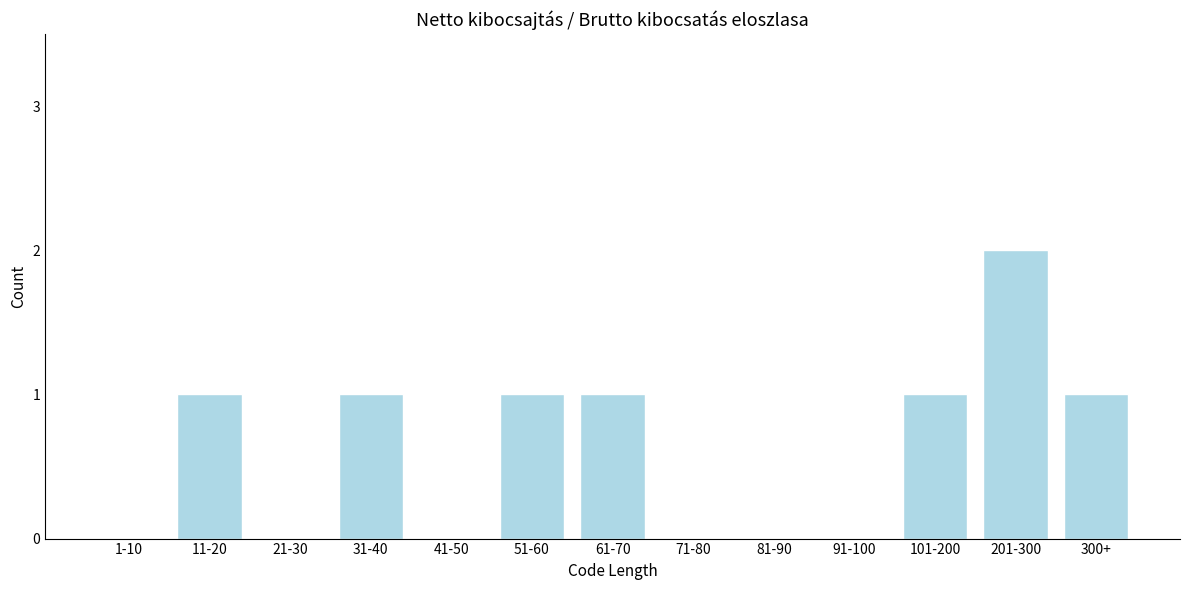

Reading right to left, list all the values displayed in this chart.

300+=1	201-300=2	101-200=1	91-100=0	81-90=0	71-80=0	61-70=1	51-60=1	41-50=0	31-40=1	21-30=0	11-20=1	1-10=0